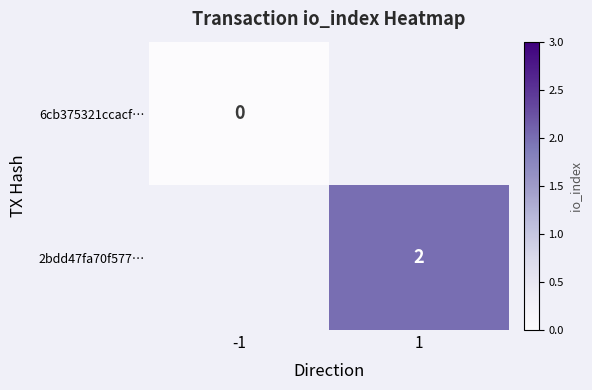

The 2bdd47fa70f577… series shows 2 at 1. True or false?

True